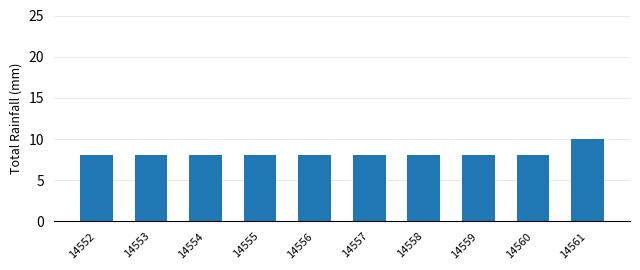

How many data points does each series have?

10